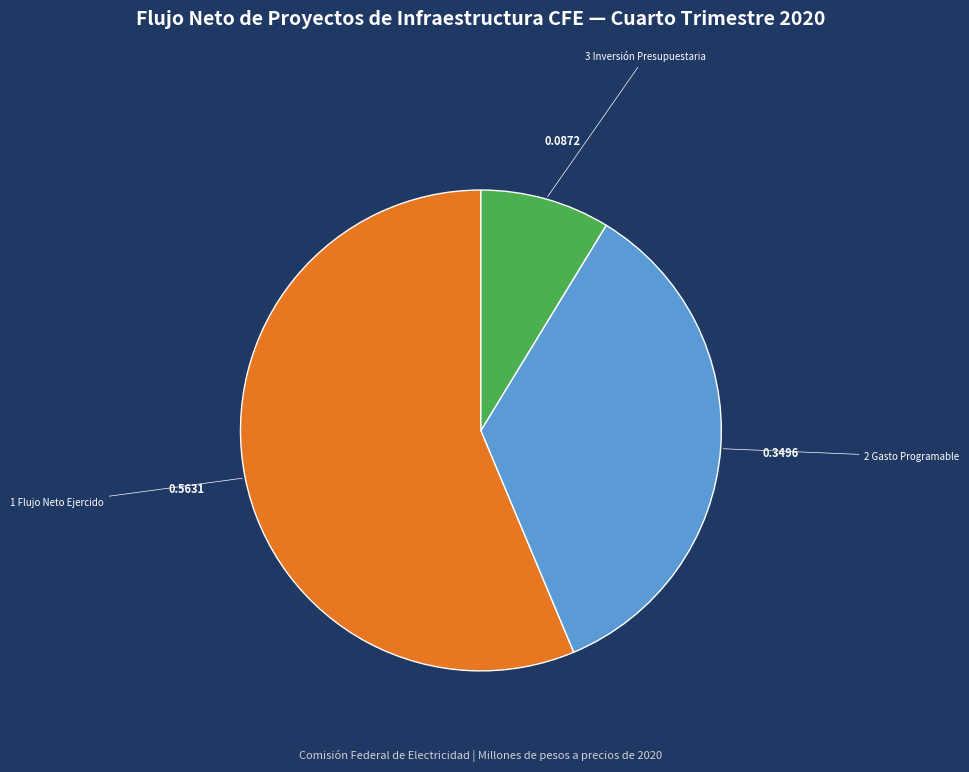

Is there any slice that represents more than half of the pie?

Yes